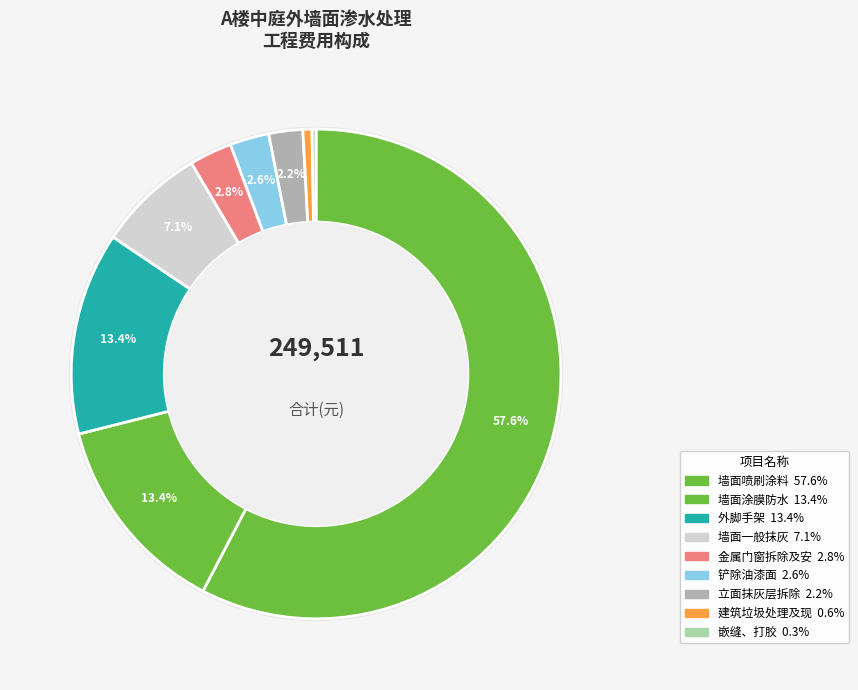

True or false: 墙面涂膜防水 accounts for 1% of the total.

False